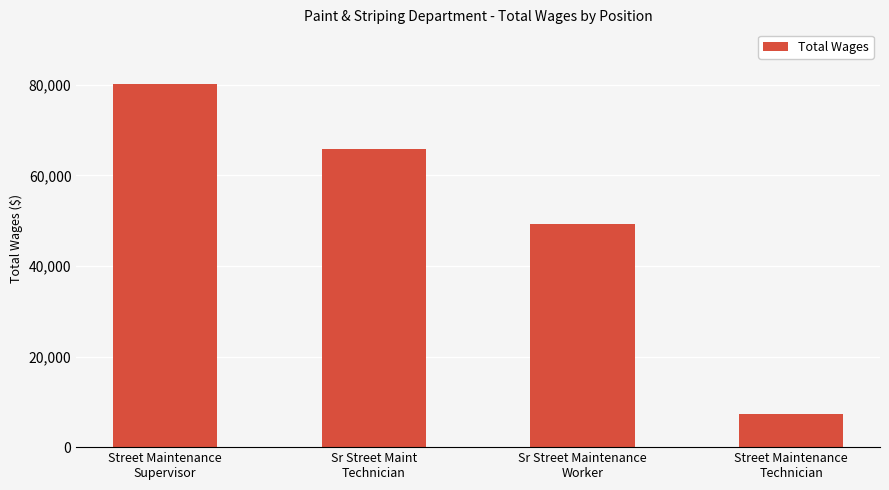

What is the sum of the values at Street Maintenance
Technician and Sr Street Maint
Technician?

73168